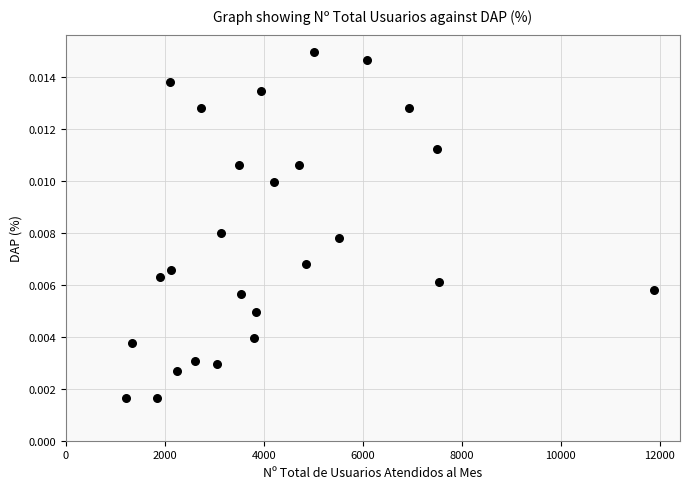

What is the range of X values (max minus min)?

10671.0